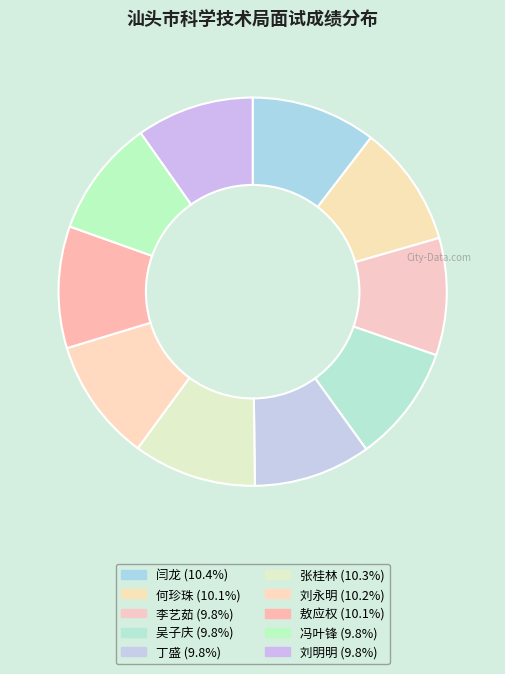

Does 吴子庆 account for over 50% of the chart?

No